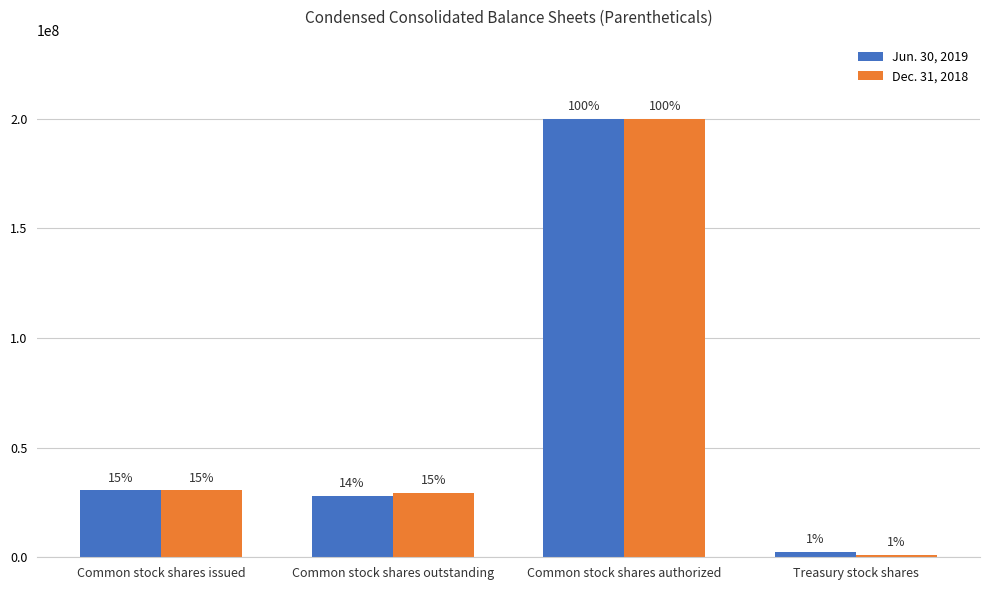

Are the bars horizontal?

No